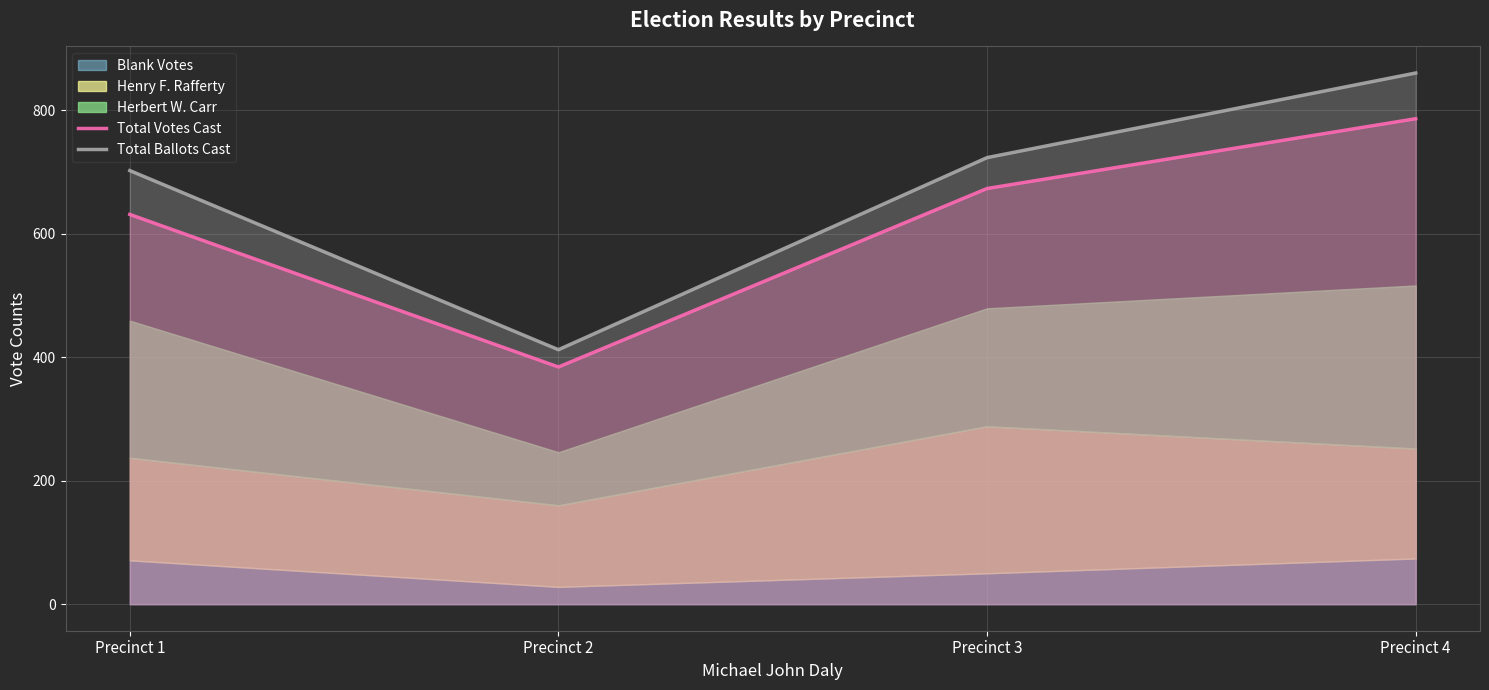

Which series has the largest total across all categories?

Total Ballots Cast